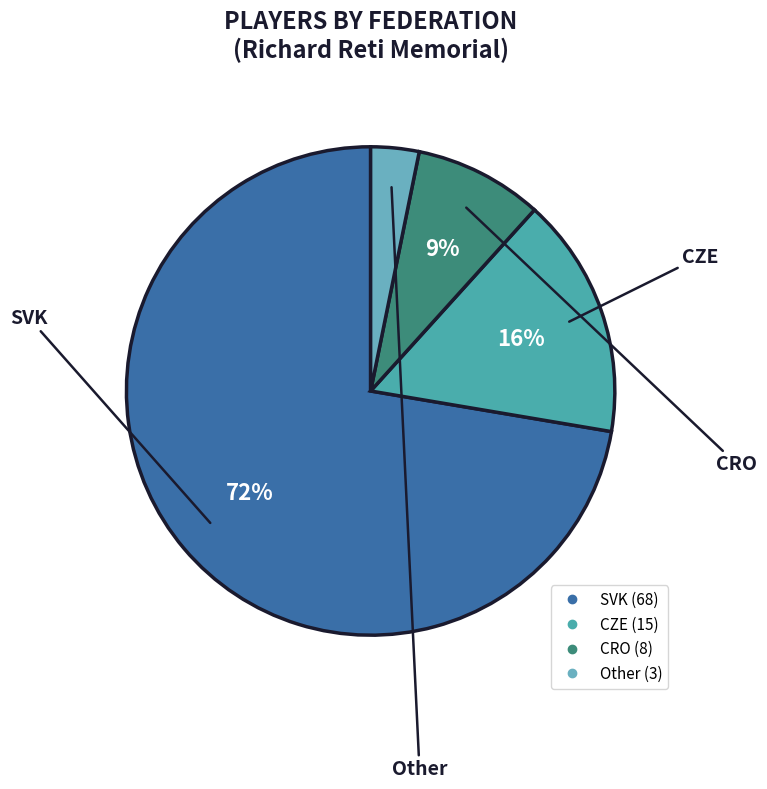

Count the number of slices in the pie.

4